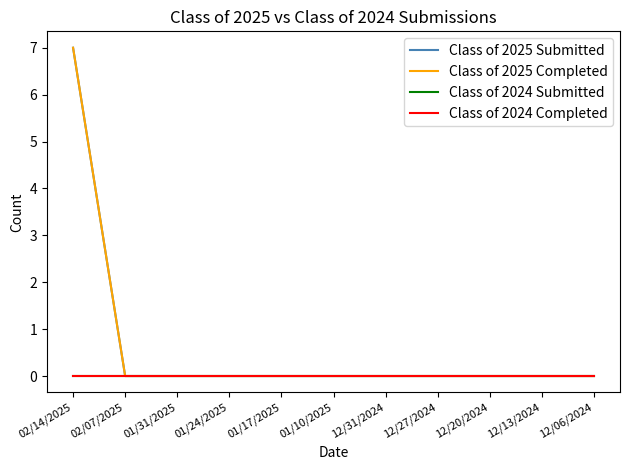

What is the label of the 8th point from the right?

01/24/2025